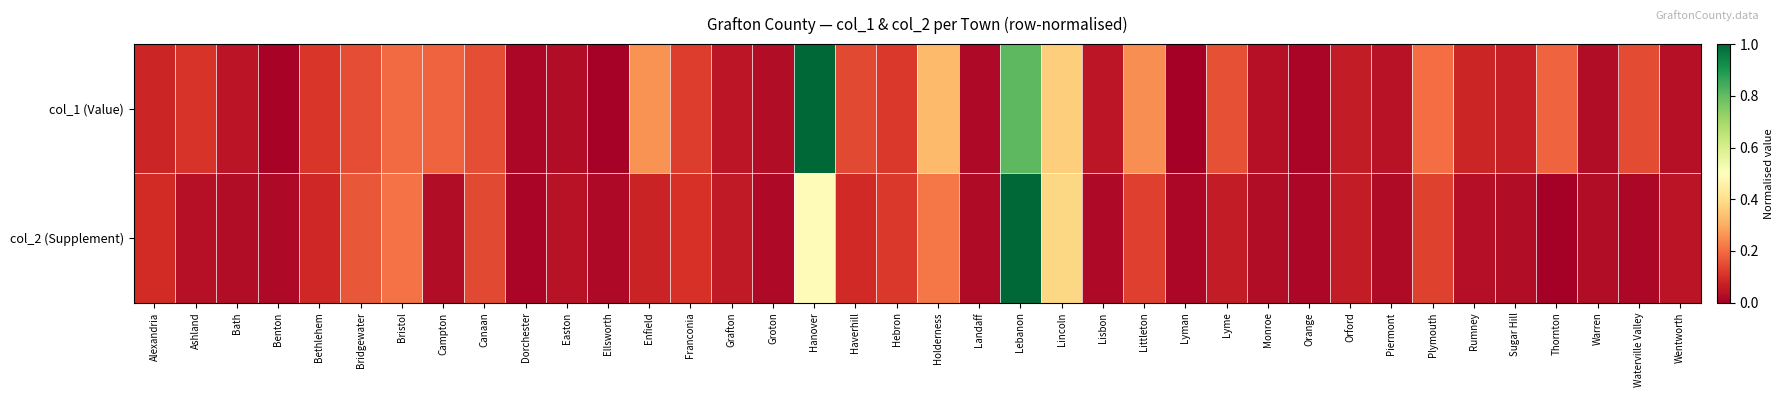

Reading left to right, transcribe all the data shown in this chart.

col_1 (Value): Alexandria=0.1	Ashland=0.1	Bath=0.0	Benton=0.0	Bethlehem=0.1	Bridgewater=0.2	Bristol=0.2	Campton=0.2	Canaan=0.2	Dorchester=0.0	Easton=0.0	Ellsworth=0.0	Enfield=0.3	Franconia=0.1	Grafton=0.1	Groton=0.0	Hanover=1.0	Haverhill=0.1	Hebron=0.1	Holderness=0.3	Landaff=0.0	Lebanon=0.8	Lincoln=0.4	Lisbon=0.1	Littleton=0.3	Lyman=0.0	Lyme=0.2	Monroe=0.0	Orange=0.0	Orford=0.1	Piermont=0.0	Plymouth=0.2	Rumney=0.1	Sugar Hill=0.1	Thornton=0.2	Warren=0.0	Waterville Valley=0.1	Wentworth=0.0
col_2 (Supplement): Alexandria=0.1	Ashland=0.0	Bath=0.0	Benton=0.0	Bethlehem=0.1	Bridgewater=0.2	Bristol=0.2	Campton=0.0	Canaan=0.1	Dorchester=0.0	Easton=0.0	Ellsworth=0.0	Enfield=0.1	Franconia=0.1	Grafton=0.1	Groton=0.0	Hanover=0.5	Haverhill=0.1	Hebron=0.1	Holderness=0.2	Landaff=0.0	Lebanon=1.0	Lincoln=0.4	Lisbon=0.0	Littleton=0.1	Lyman=0.0	Lyme=0.1	Monroe=0.0	Orange=0.0	Orford=0.1	Piermont=0.0	Plymouth=0.1	Rumney=0.0	Sugar Hill=0.0	Thornton=0.0	Warren=0.0	Waterville Valley=0.0	Wentworth=0.0